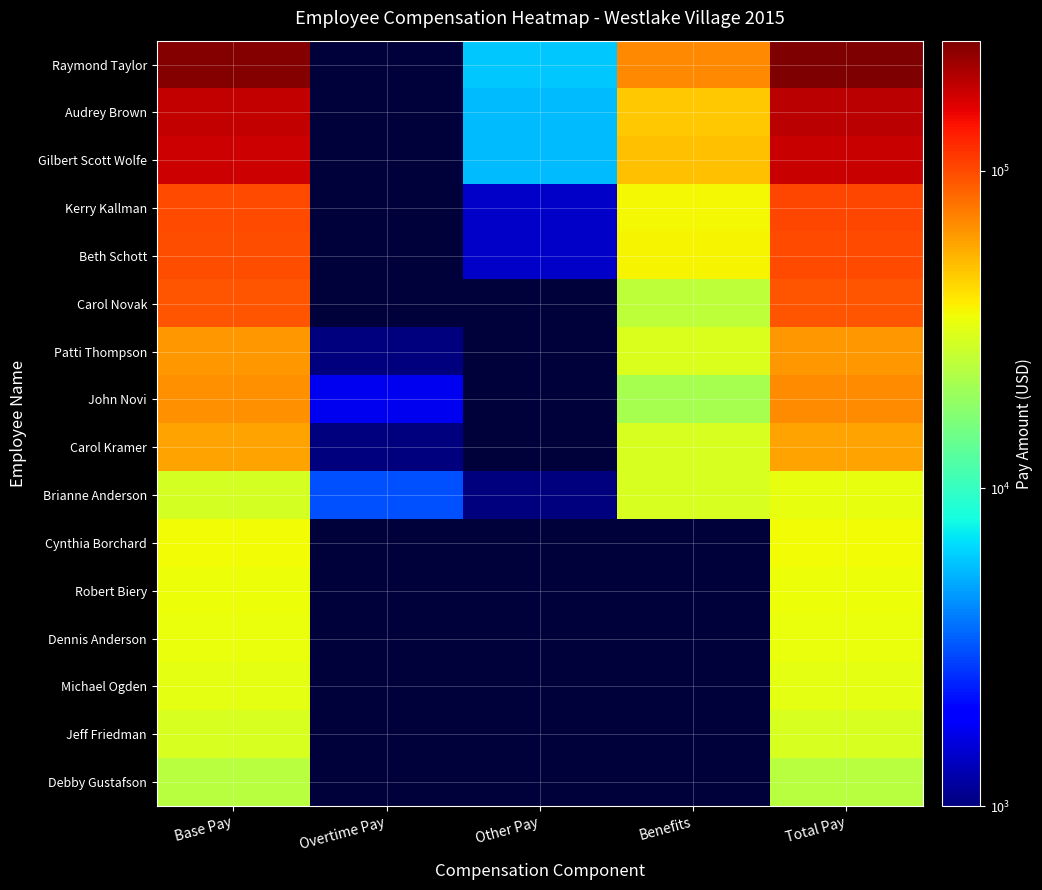

Which label corresponds to the smallest value in the chart?

Overtime Pay